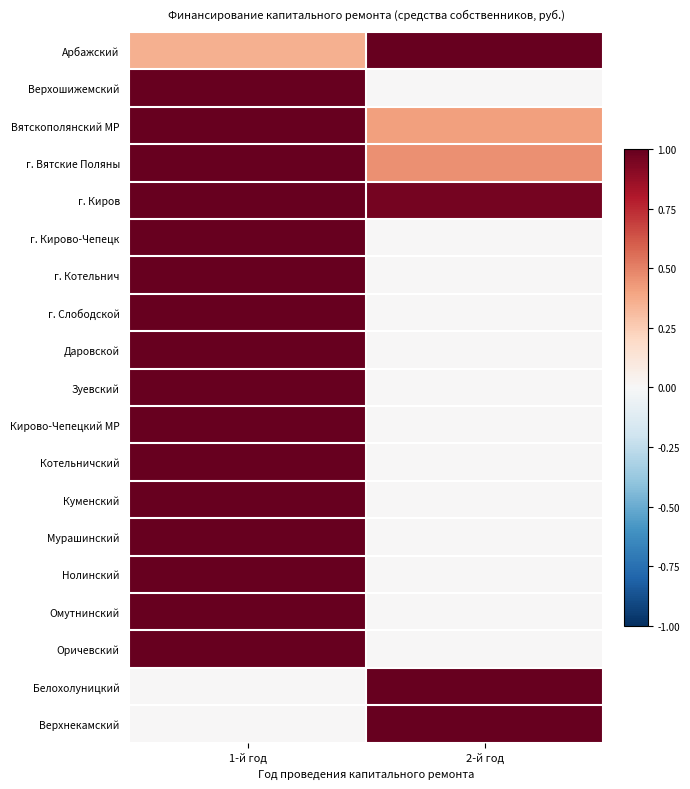

Rank the series at 2-й год from lowest to highest value.

Верхошижемский, г. Кирово-Чепецк, г. Котельнич, г. Слободской, Даровской, Зуевский, Кирово-Чепецкий МР, Котельничский, Куменский, Мурашинский, Нолинский, Омутнинский, Оричевский, Вятскополянский МР, г. Вятские Поляны, г. Киров, Арбажский, Белохолуницкий, Верхнекамский